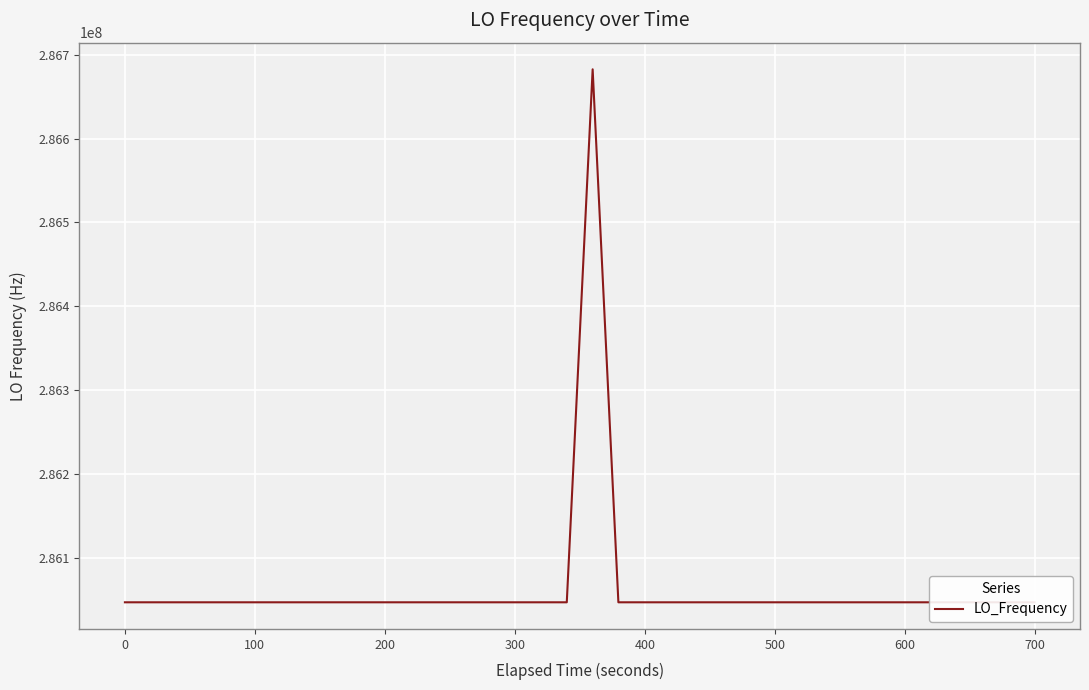

How many points are higher than both their immediate neighbors (excluding endpoints)?

11